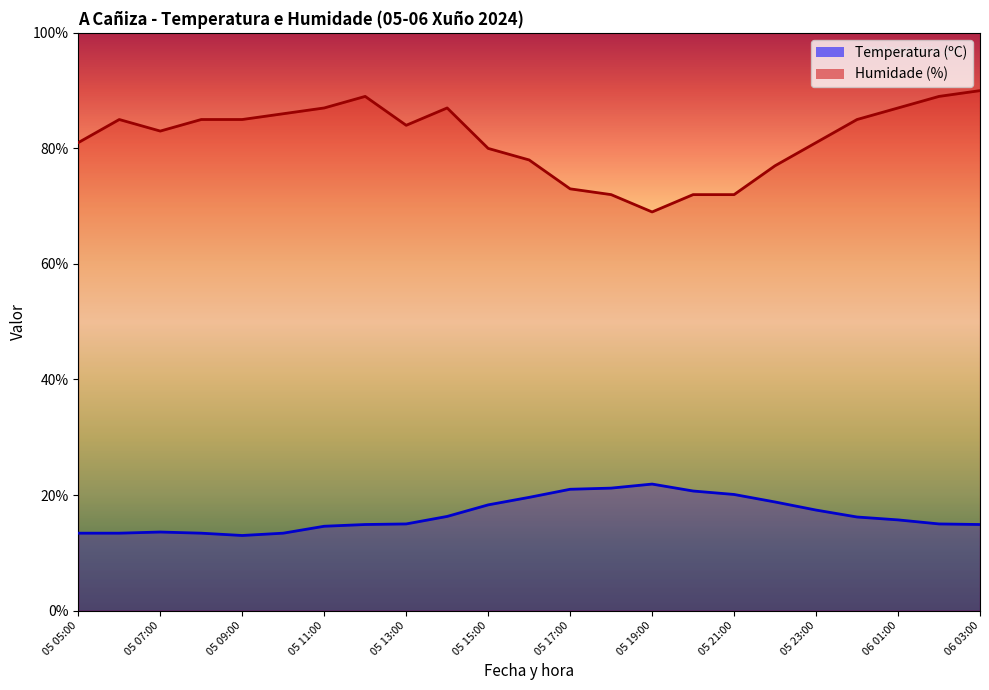

In Humidade (%), how many points are higher than both neighbors (excluding endpoints)?

3